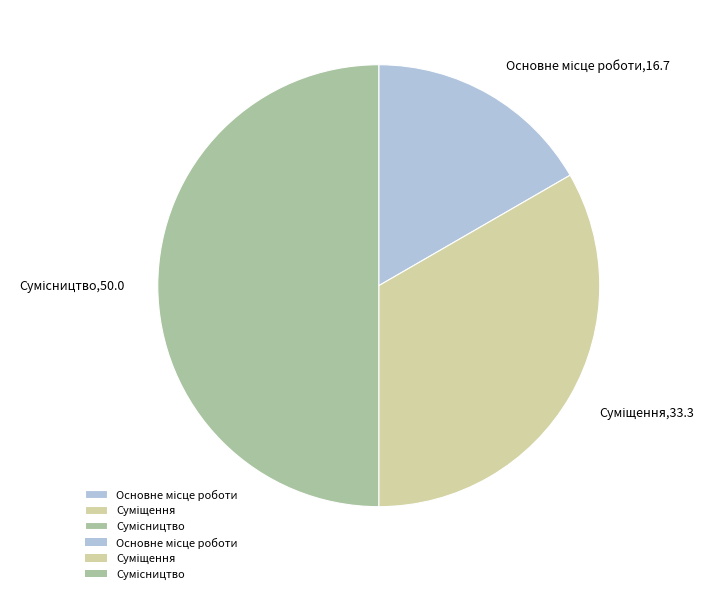

What is the change in value from Основне місце роботи to Суміщення?

+1